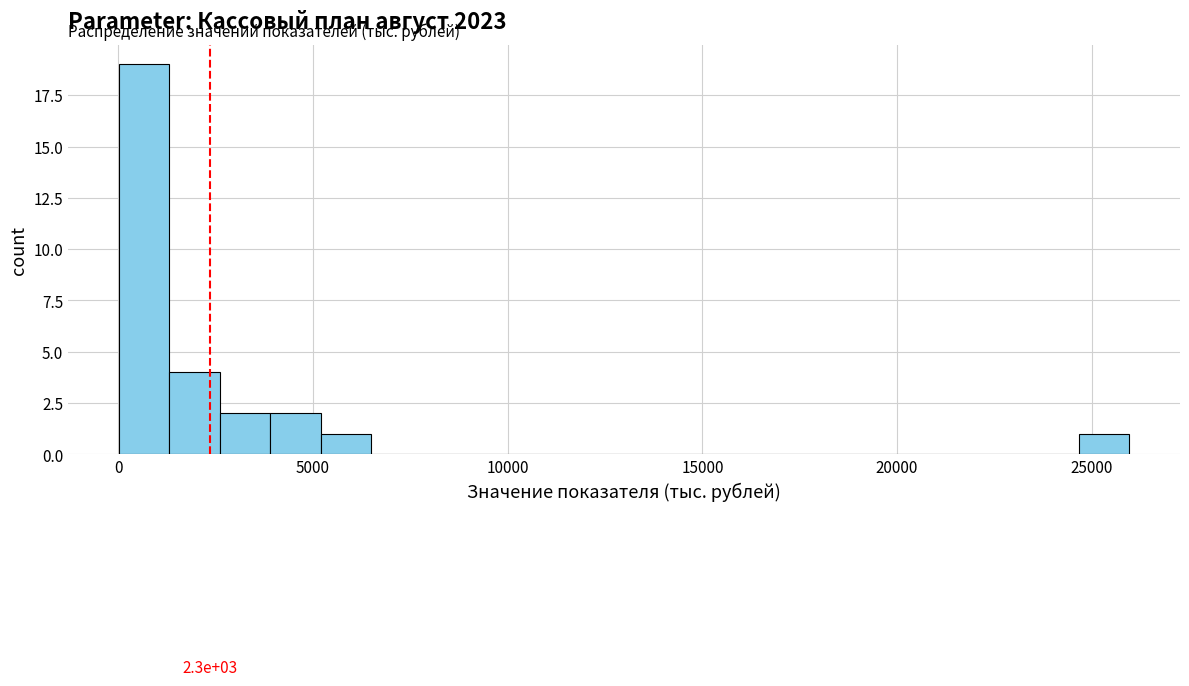

Around what value on the x-axis is the tallest bar? Give the approximate position of its centre, as read against the axis.

500